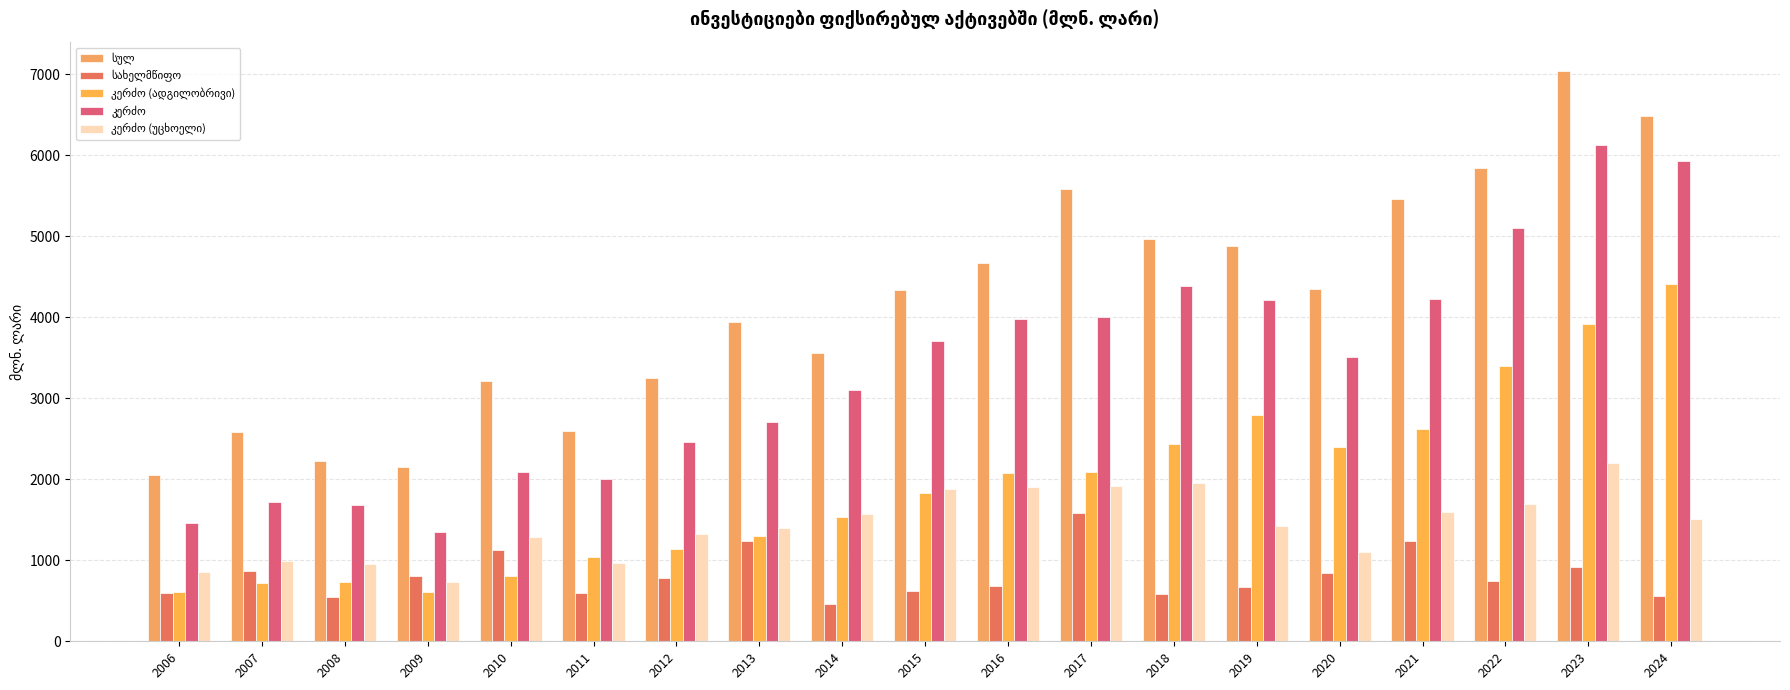

At how many categories does at least one series exceed 2807?

14